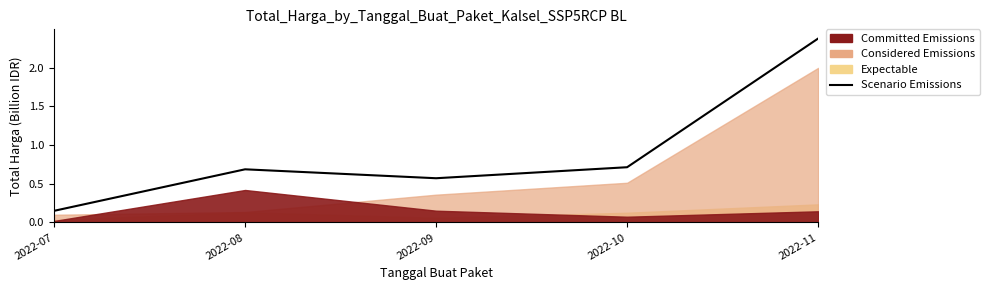

Rank the categories by value from highest to lowest.

2022-11, 2022-10, 2022-08, 2022-09, 2022-07